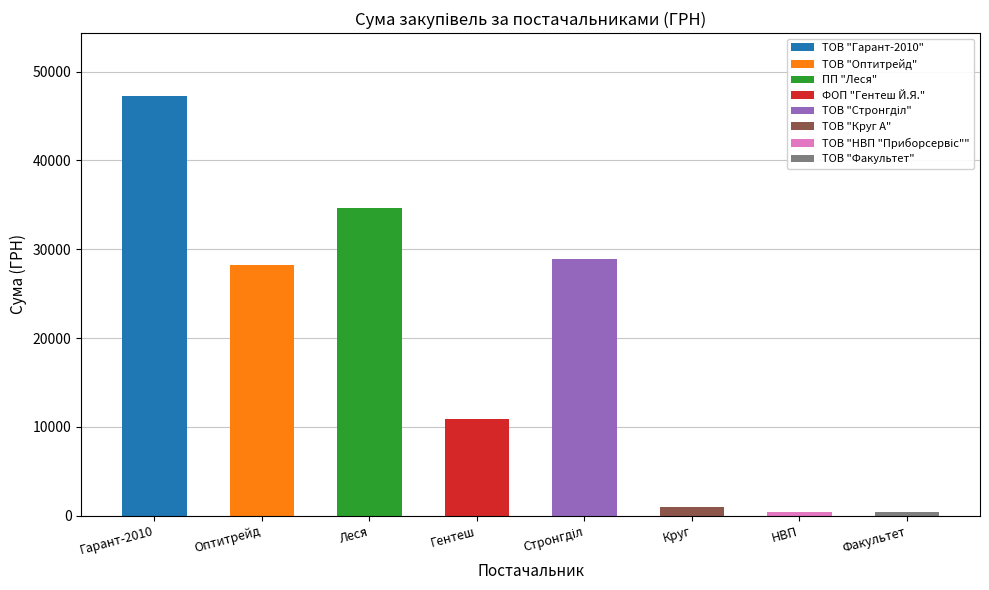

At which label is the value closest to 23809?

Оптитрейд